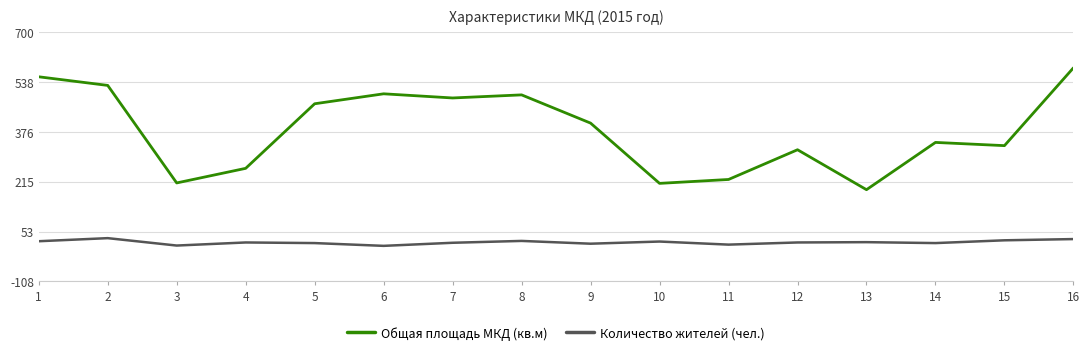

Where is Общая площадь МКД (кв.м) nearest to the value 386?

9